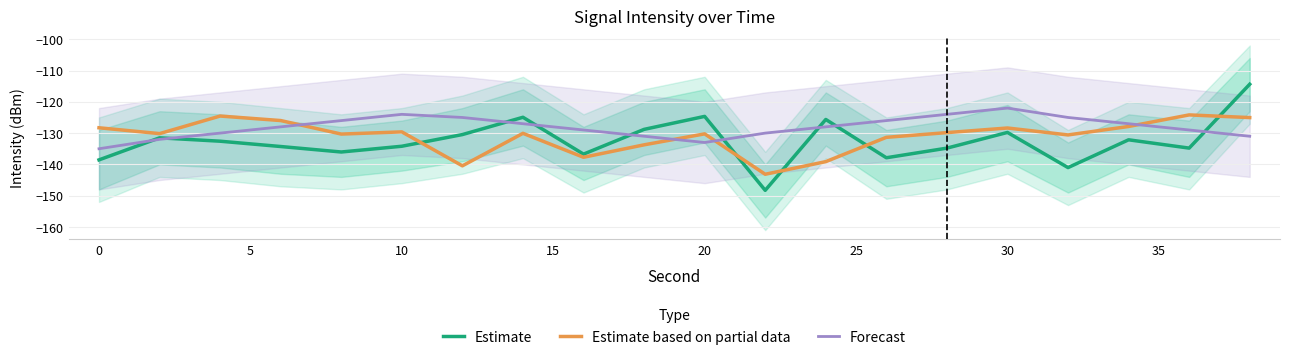

The Forecast series shows -217.6 at 30. True or false?

False